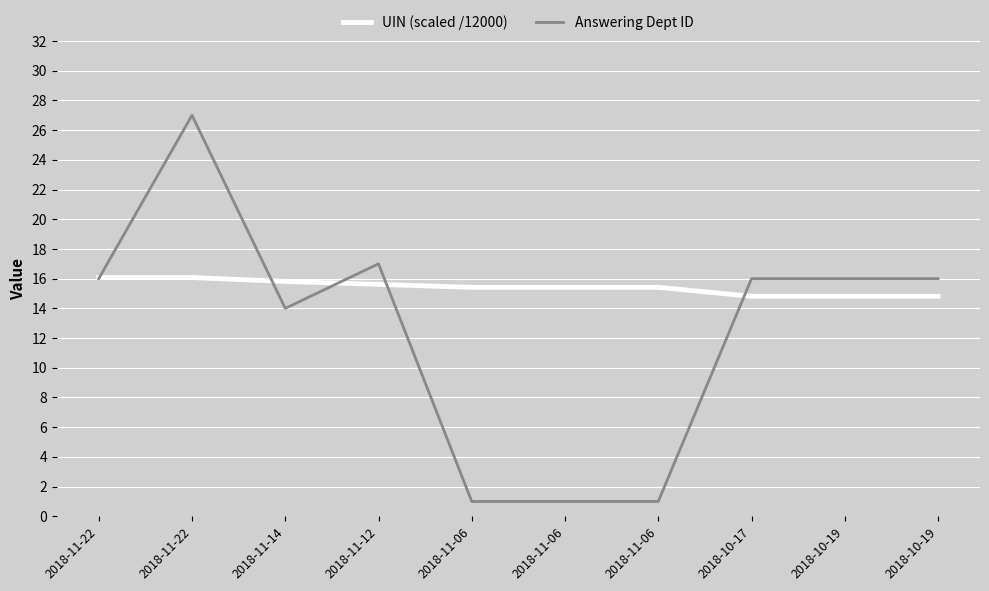

In UIN (scaled /12000), how many points are lower than both neighbors (excluding endpoints)?

2